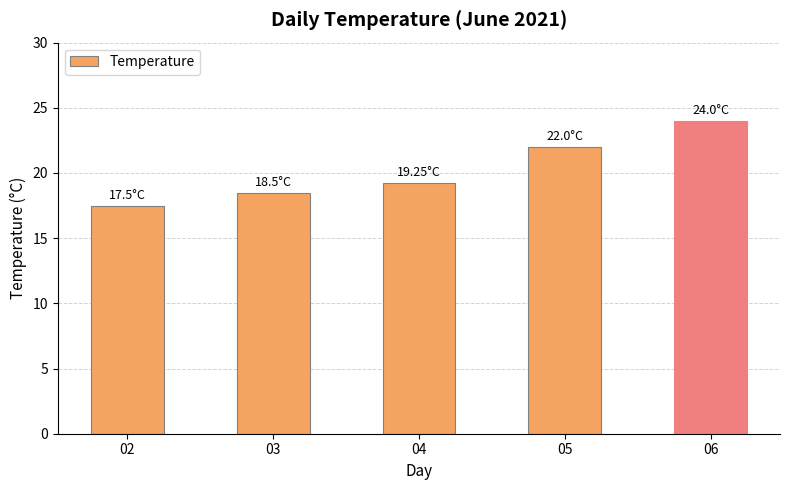

True or false: the data shows 22.0 at 05.

True